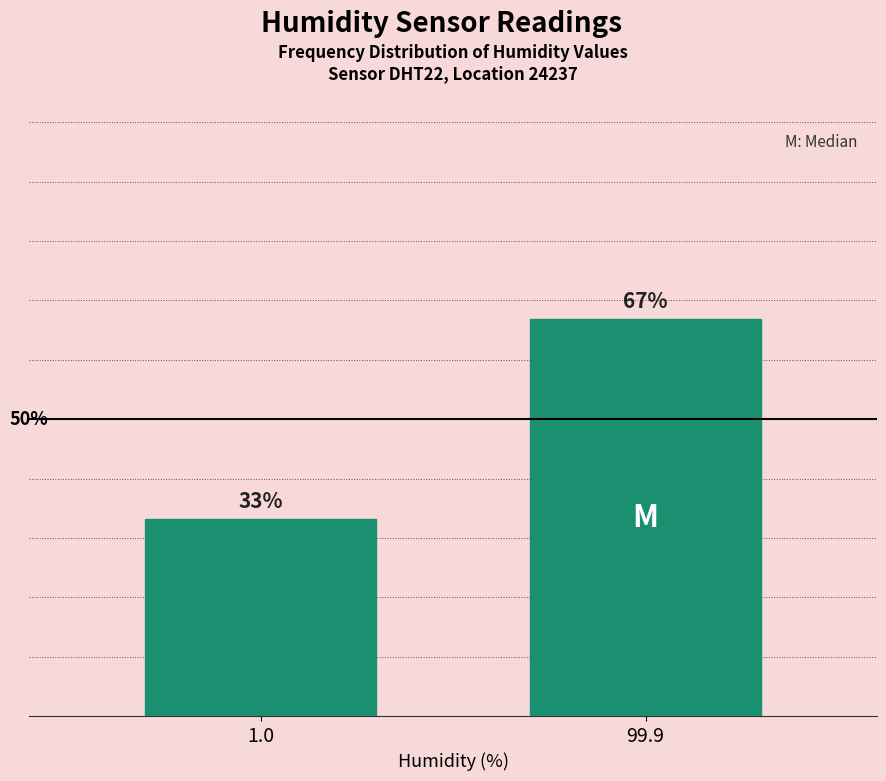

Rank the categories by value from highest to lowest.

99.9, 1.0